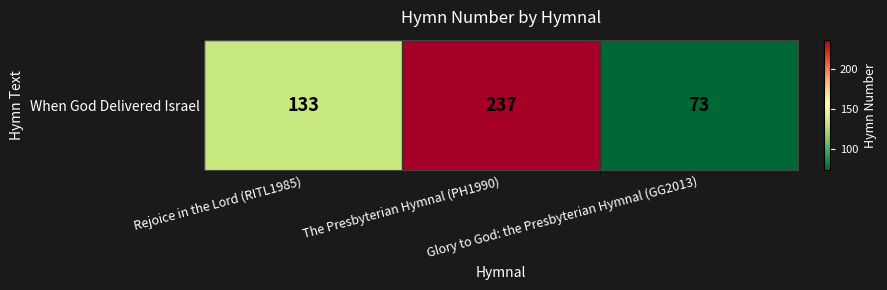

Reading left to right, what are all the values shown in this chart?

Rejoice in the Lord (RITL1985)=133	The Presbyterian Hymnal (PH1990)=237	Glory to God: the Presbyterian Hymnal (GG2013)=73